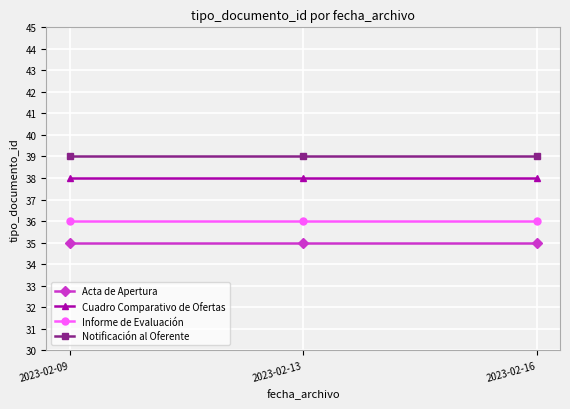

Reading left to right, what are all the values shown in this chart?

Acta de Apertura: 35	35	35
Cuadro Comparativo de Ofertas: 38	38	38
Informe de Evaluación: 36	36	36
Notificación al Oferente: 39	39	39